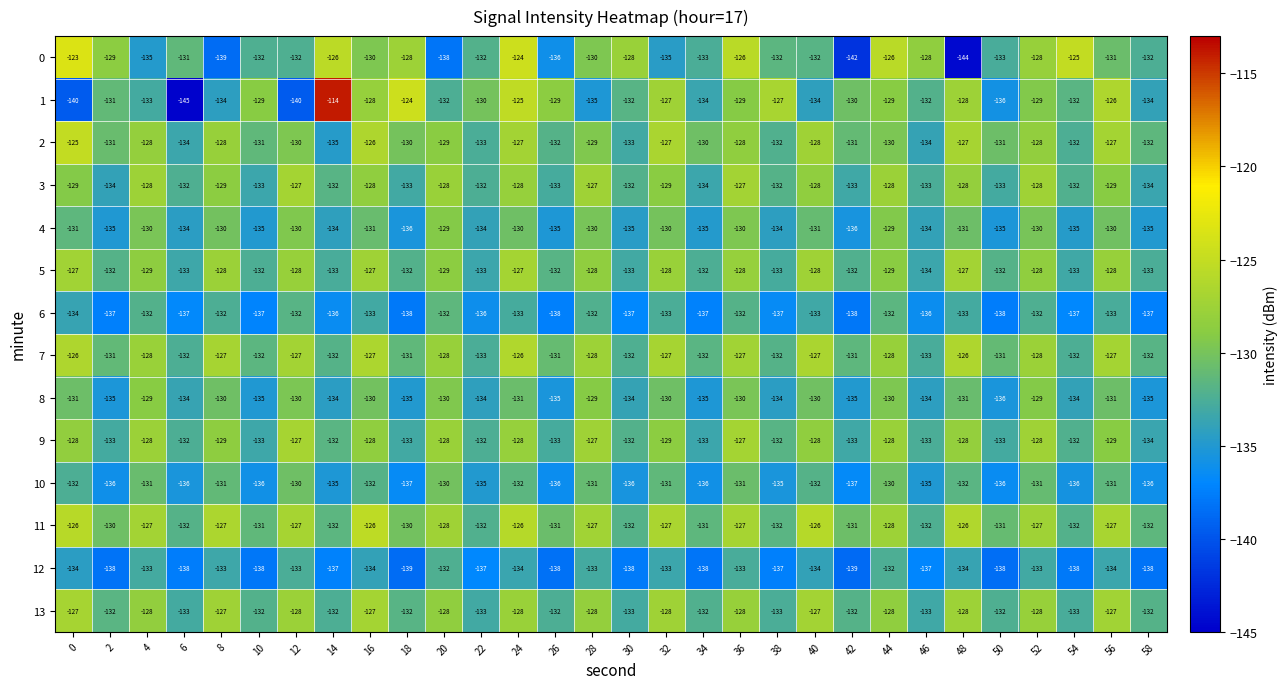

What is the difference between the second highest and second lowest values in the 2 series?

8